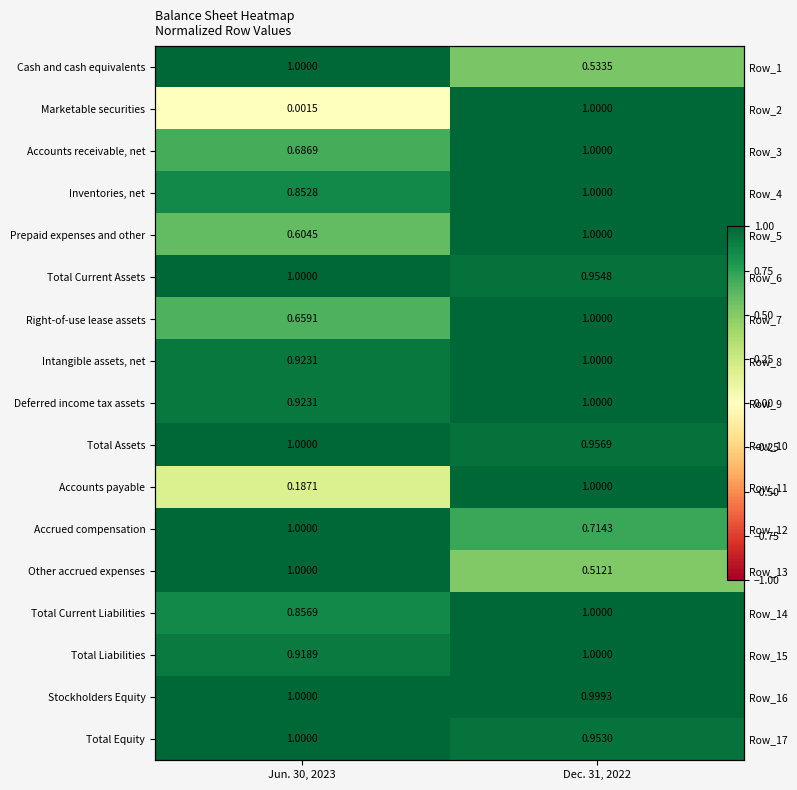

What is the highest value of the Other accrued expenses series?

1.0